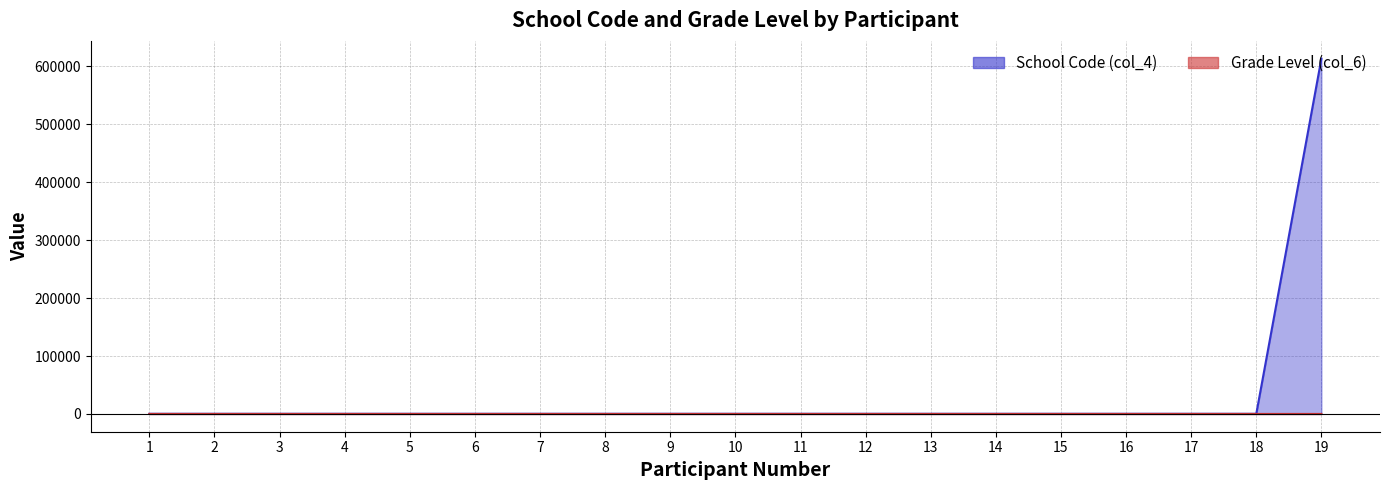

Which series has the largest total across all categories?

School Code (col_4)